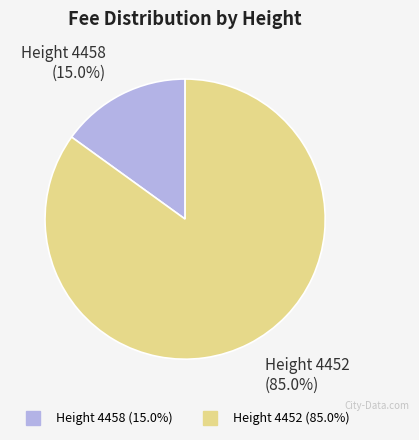

Does any single category account for the majority?

Yes